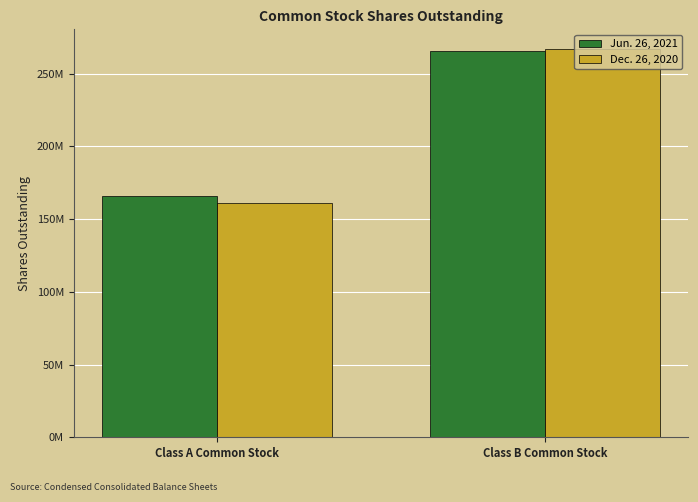

Rank the categories by Jun. 26, 2021 value from highest to lowest.

Class B Common Stock, Class A Common Stock